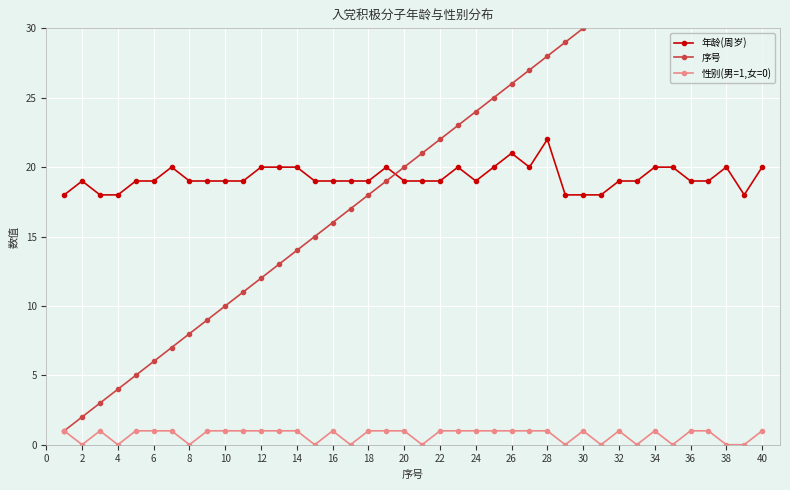

At how many categories does at least one series exceed 15?

40